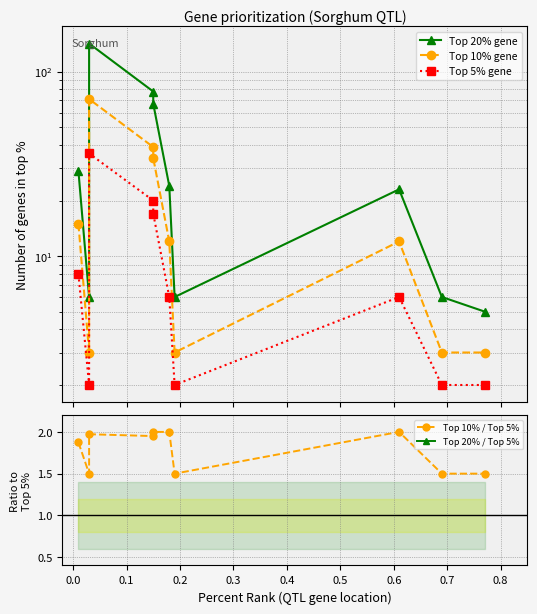

What is the value of the Top 5% gene point at the 1st from the left?

8.0